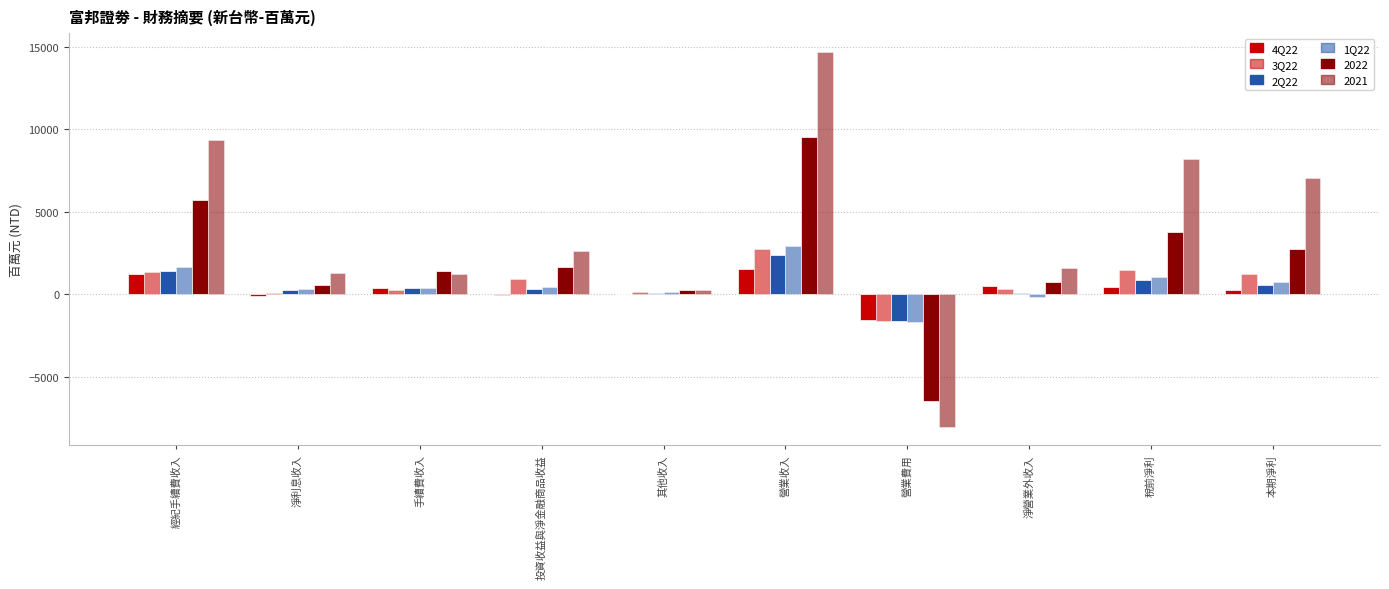

Count the number of categories in the chart.

10